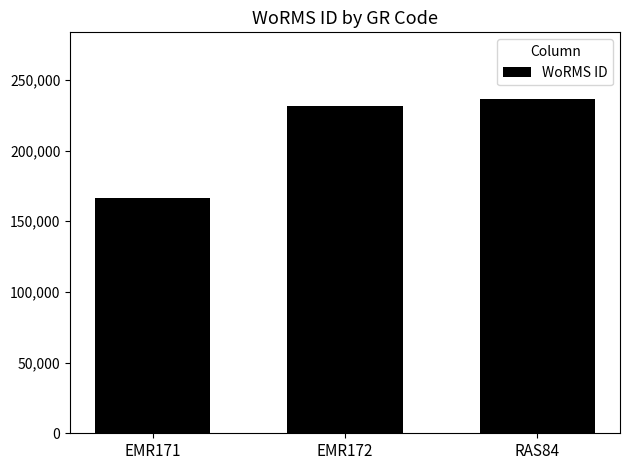

Reading left to right, transcribe all the data shown in this chart.

166496	231816	236331